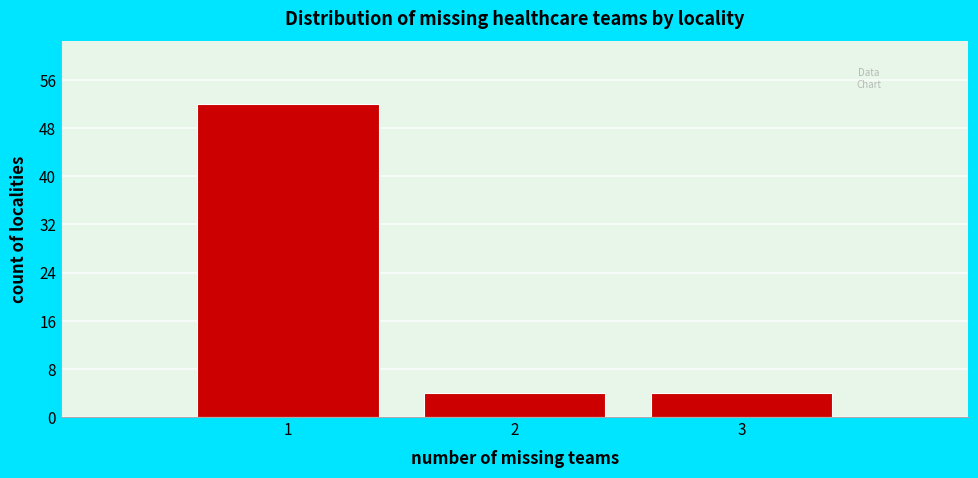

Over which range of the x-axis is the bar tallest?

0.5 to 1.5